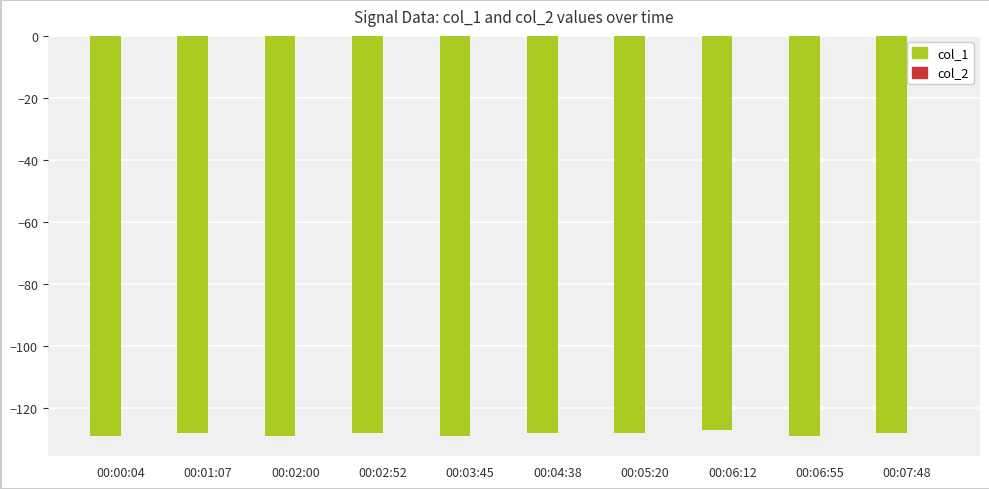

How many series are shown in this chart?

1